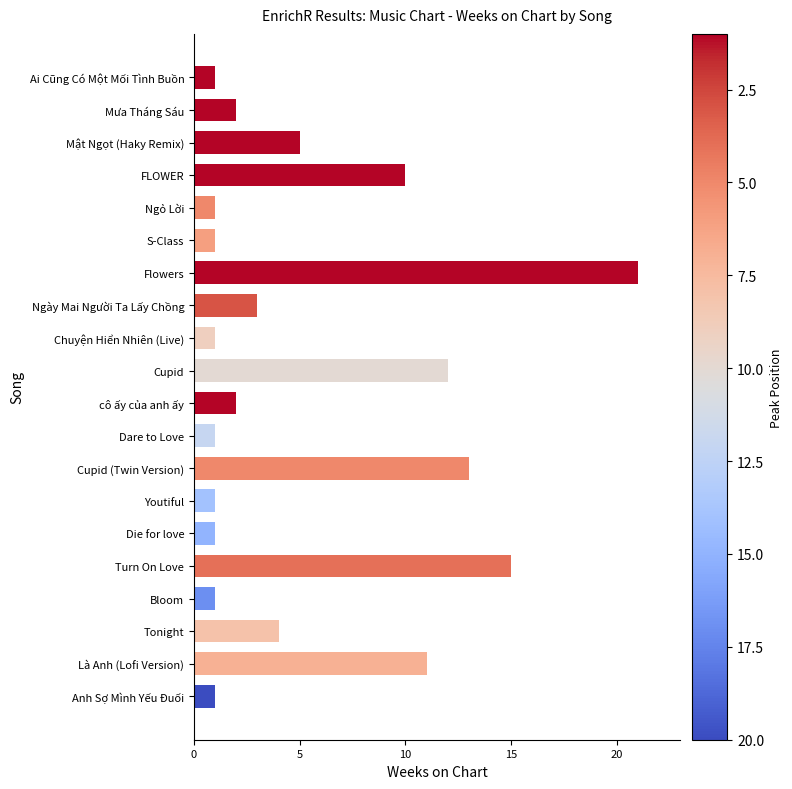

Count the number of data series in this chart.

1